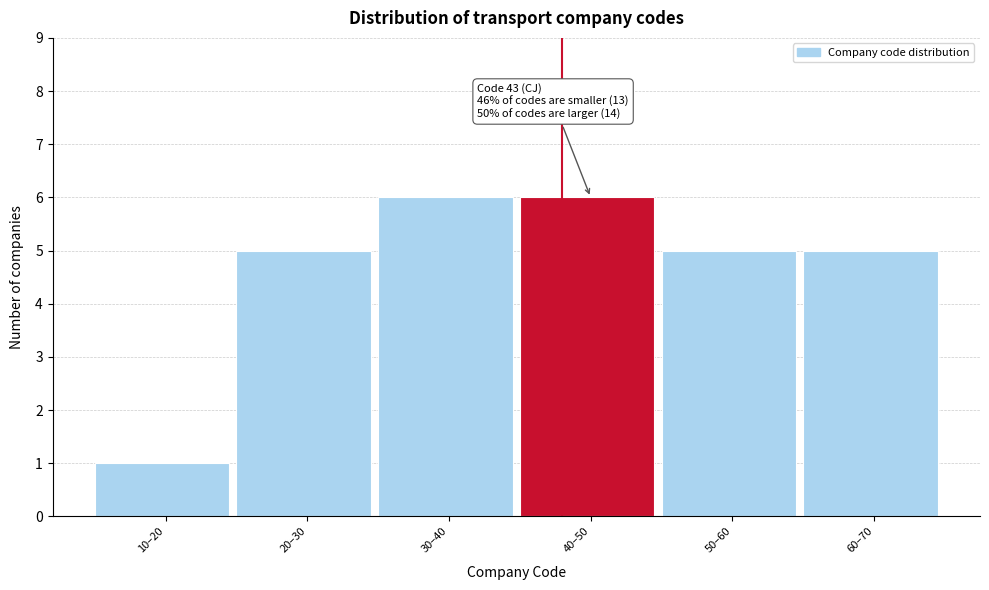

Reading left to right, transcribe all the data shown in this chart.

1	5	6	6	5	5